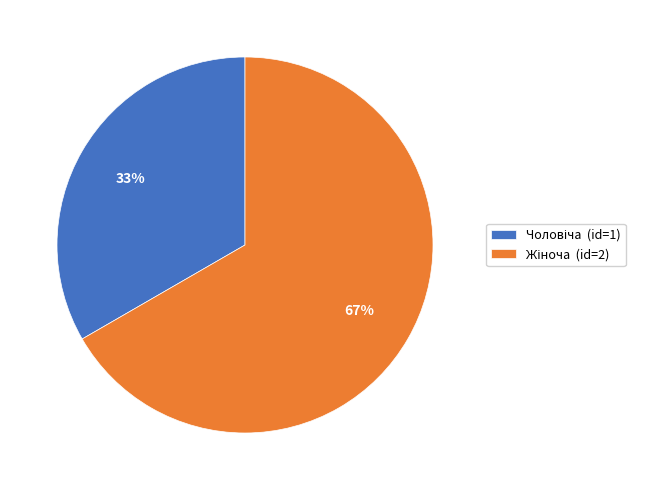

Is there any slice that represents more than half of the pie?

Yes